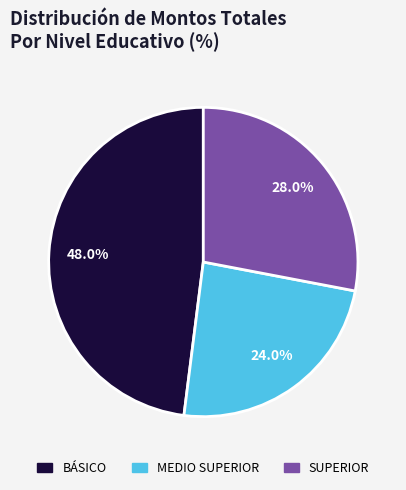

How many slices are in this pie chart?

3